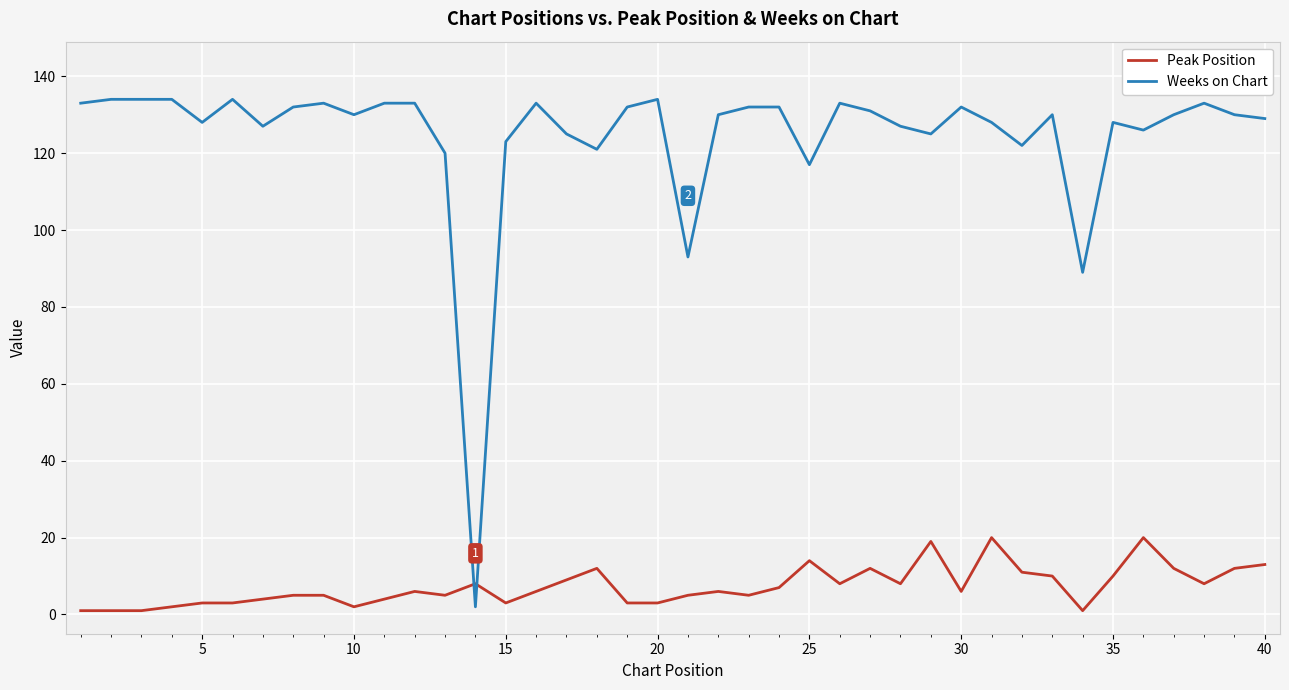

Reading left to right, extract all data points from this chart.

Peak Position: 1	1	1	2	3	3	4	5	5	2	4	6	5	8	3	6	9	12	3	3	5	6	5	7	14	8	12	8	19	6	20	11	10	1	10	20	12	8	12	13
Weeks on Chart: 133	134	134	134	128	134	127	132	133	130	133	133	120	2	123	133	125	121	132	134	93	130	132	132	117	133	131	127	125	132	128	122	130	89	128	126	130	133	130	129